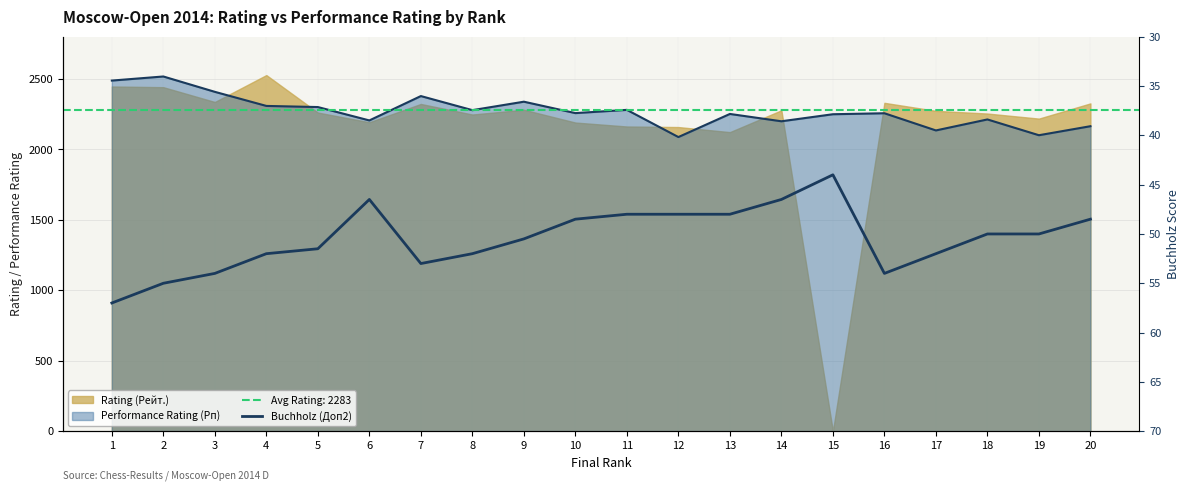

What is the value of the 17th point from the left?

52.0